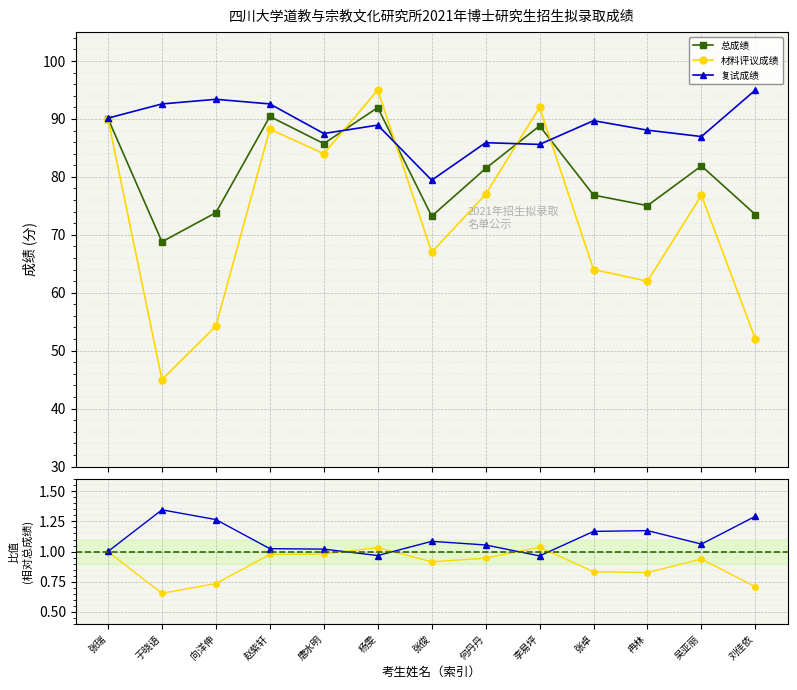

The 材料评议成绩 series shows 0.3 at 刘佳依. True or false?

False